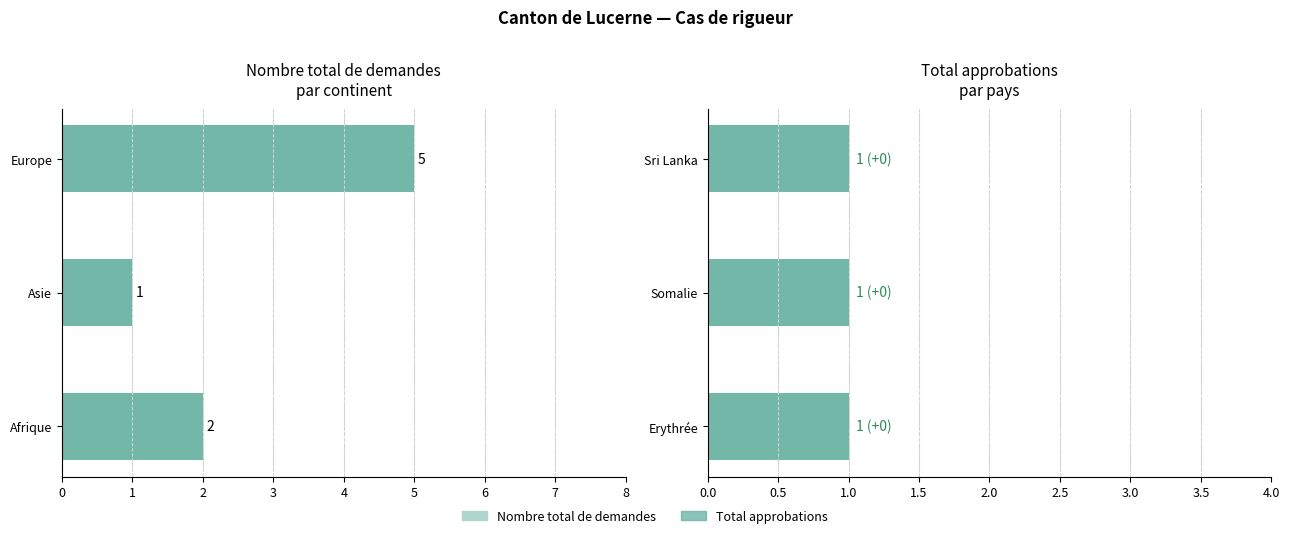

What is the maximum value shown in the chart?

5